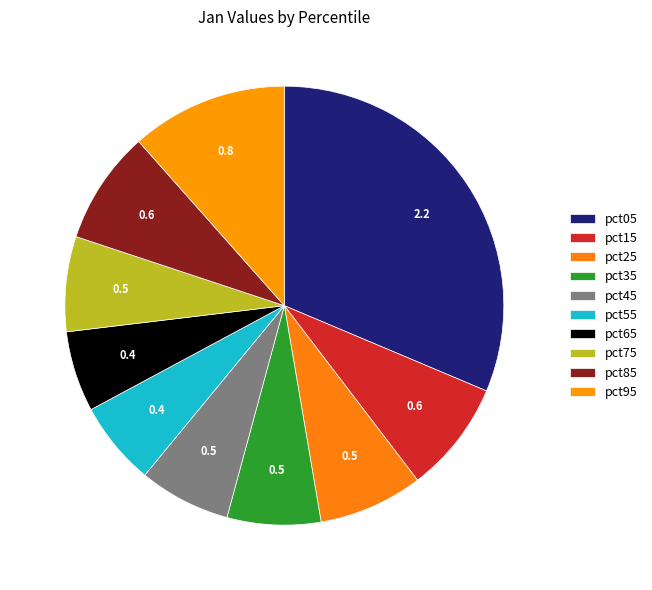

Count the number of slices in the pie.

10